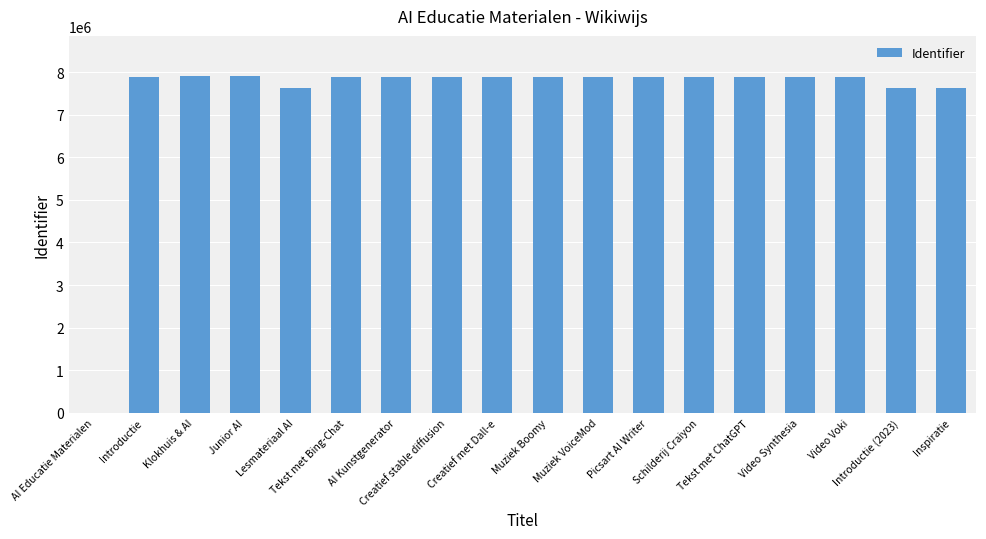

What is the ratio of the value at Tekst met Bing-Chat to the value at Klokhuis & AI?

1.0